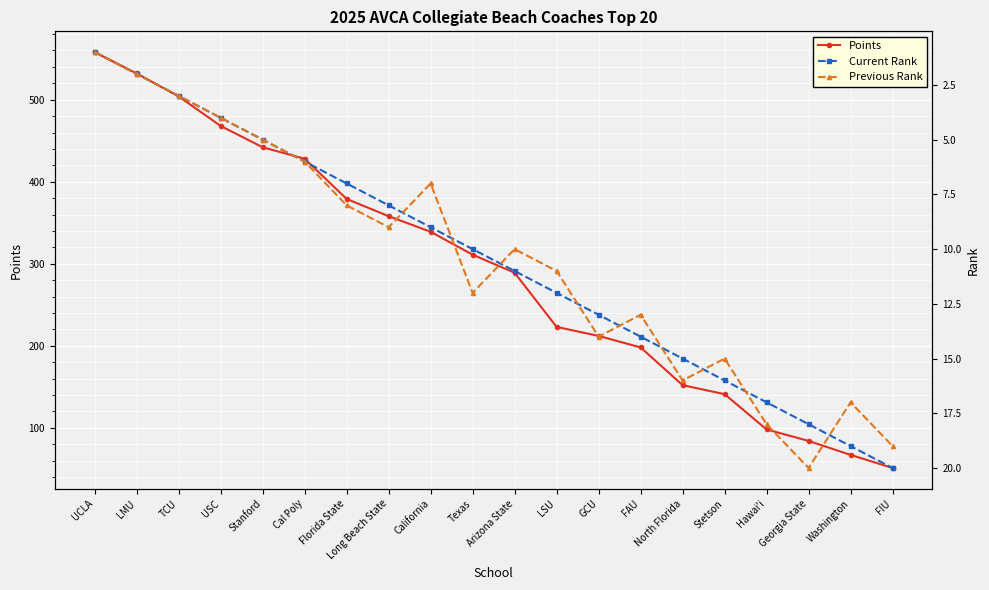

Rank the series at USC from lowest to highest value.

Current Rank, Previous Rank, Points